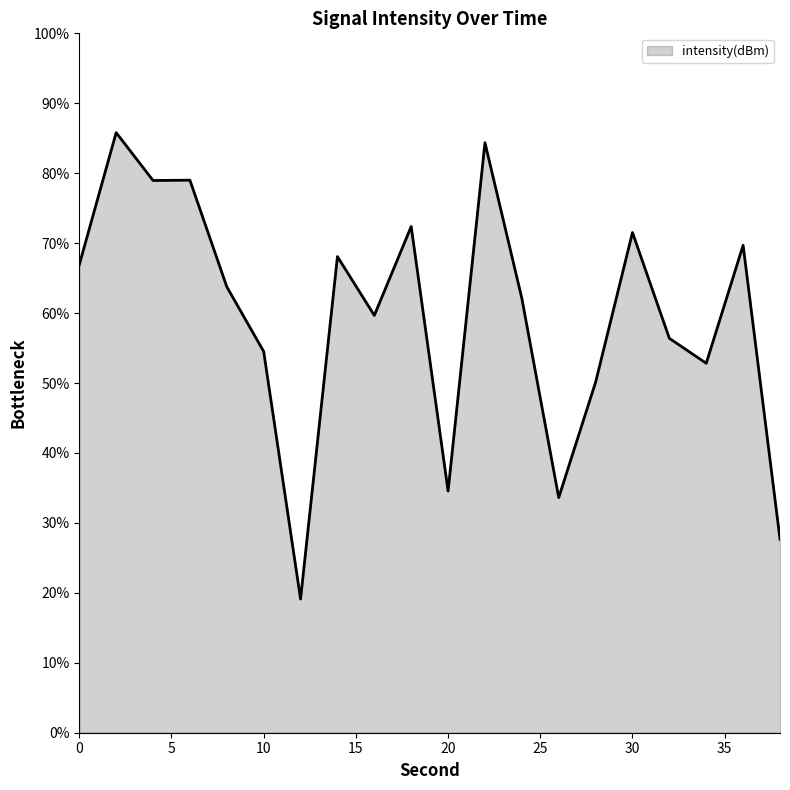

What is the difference between the maximum and minimum values?

66.7